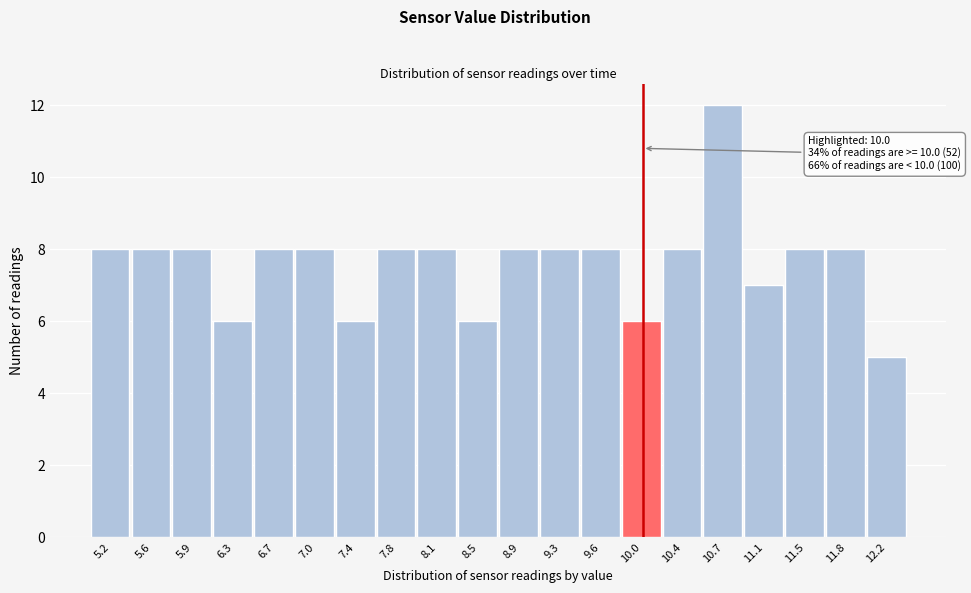

Which range on the x-axis has the tallest bar?

10.55 to 10.92